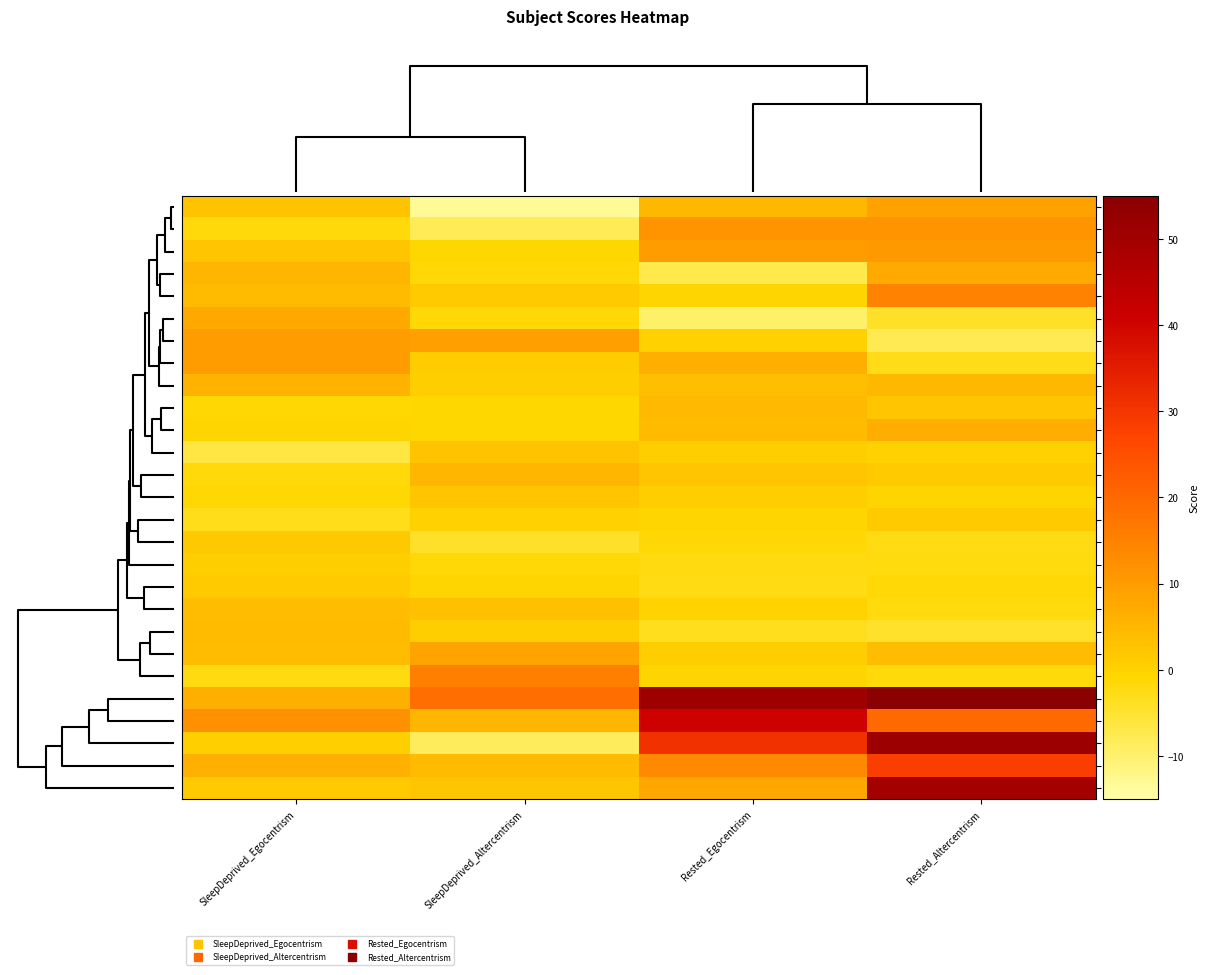

Reading right to left, extract all data points from this chart.

Subj 3: Rested_Altercentrism=8.9	Rested_Egocentrism=4.9	SleepDeprived_Altercentrism=-13.2	SleepDeprived_Egocentrism=2.5
Subj 7: Rested_Altercentrism=11.3	Rested_Egocentrism=11.6	SleepDeprived_Altercentrism=-8.0	SleepDeprived_Egocentrism=-1.6
Subj 13: Rested_Altercentrism=10.6	Rested_Egocentrism=9.8	SleepDeprived_Altercentrism=-1.0	SleepDeprived_Egocentrism=2.1
Subj 2: Rested_Altercentrism=7.3	Rested_Egocentrism=-7.2	SleepDeprived_Altercentrism=-1.4	SleepDeprived_Egocentrism=5.2
Subj 12: Rested_Altercentrism=14.8	Rested_Egocentrism=-0.8	SleepDeprived_Altercentrism=1.1	SleepDeprived_Egocentrism=4.3
Subj 4: Rested_Altercentrism=-4.2	Rested_Egocentrism=-9.7	SleepDeprived_Altercentrism=-1.5	SleepDeprived_Egocentrism=7.5
Subj 14: Rested_Altercentrism=-7.8	Rested_Egocentrism=0.1	SleepDeprived_Altercentrism=9.6	SleepDeprived_Egocentrism=9.9
Subj 27: Rested_Altercentrism=-2.8	Rested_Egocentrism=6.6	SleepDeprived_Altercentrism=0.9	SleepDeprived_Egocentrism=9.7
Subj 23: Rested_Altercentrism=4.7	Rested_Egocentrism=3.4	SleepDeprived_Altercentrism=0.8	SleepDeprived_Egocentrism=5.9
Subj 10: Rested_Altercentrism=2.1	Rested_Egocentrism=4.6	SleepDeprived_Altercentrism=-1.0	SleepDeprived_Egocentrism=-1.1
Subj 21: Rested_Altercentrism=6.7	Rested_Egocentrism=4.4	SleepDeprived_Altercentrism=-1.1	SleepDeprived_Egocentrism=-0.7
Subj 25: Rested_Altercentrism=0.1	Rested_Egocentrism=0.8	SleepDeprived_Altercentrism=2.6	SleepDeprived_Egocentrism=-6.5
Subj 16: Rested_Altercentrism=1.3	Rested_Egocentrism=2.4	SleepDeprived_Altercentrism=5.0	SleepDeprived_Egocentrism=-1.8
Subj 18: Rested_Altercentrism=-0.6	Rested_Egocentrism=0.8	SleepDeprived_Altercentrism=2.0	SleepDeprived_Egocentrism=-1.1
Subj 29: Rested_Altercentrism=1.2	Rested_Egocentrism=-0.7	SleepDeprived_Altercentrism=0.1	SleepDeprived_Egocentrism=-3.1
Subj 1: Rested_Altercentrism=-2.6	Rested_Egocentrism=-1.4	SleepDeprived_Altercentrism=-4.1	SleepDeprived_Egocentrism=1.5
Subj 20: Rested_Altercentrism=-1.9	Rested_Egocentrism=-2.3	SleepDeprived_Altercentrism=-1.6	SleepDeprived_Egocentrism=0.6
Subj 24: Rested_Altercentrism=-1.6	Rested_Egocentrism=-2.5	SleepDeprived_Altercentrism=-0.7	SleepDeprived_Egocentrism=1.2
Subj 15: Rested_Altercentrism=-2.0	Rested_Egocentrism=-0.1	SleepDeprived_Altercentrism=3.3	SleepDeprived_Egocentrism=4.1
Subj 26: Rested_Altercentrism=-4.3	Rested_Egocentrism=-3.5	SleepDeprived_Altercentrism=0.6	SleepDeprived_Egocentrism=4.2
Subj 11: Rested_Altercentrism=4.0	Rested_Egocentrism=0.7	SleepDeprived_Altercentrism=8.6	SleepDeprived_Egocentrism=4.0
Subj 22: Rested_Altercentrism=-1.7	Rested_Egocentrism=-0.7	SleepDeprived_Altercentrism=15.6	SleepDeprived_Egocentrism=-2.2
Subj 19: Rested_Altercentrism=56.0	Rested_Egocentrism=50.8	SleepDeprived_Altercentrism=18.9	SleepDeprived_Egocentrism=6.3
Subj 28: Rested_Altercentrism=19.6	Rested_Egocentrism=40.7	SleepDeprived_Altercentrism=5.0	SleepDeprived_Egocentrism=11.8
Subj 5: Rested_Altercentrism=51.0	Rested_Egocentrism=30.8	SleepDeprived_Altercentrism=-8.5	SleepDeprived_Egocentrism=0.3
Subj 8: Rested_Altercentrism=28.4	Rested_Egocentrism=13.6	SleepDeprived_Altercentrism=4.3	SleepDeprived_Egocentrism=6.2
Subj 17: Rested_Altercentrism=49.1	Rested_Egocentrism=8.1	SleepDeprived_Altercentrism=2.4	SleepDeprived_Egocentrism=1.2